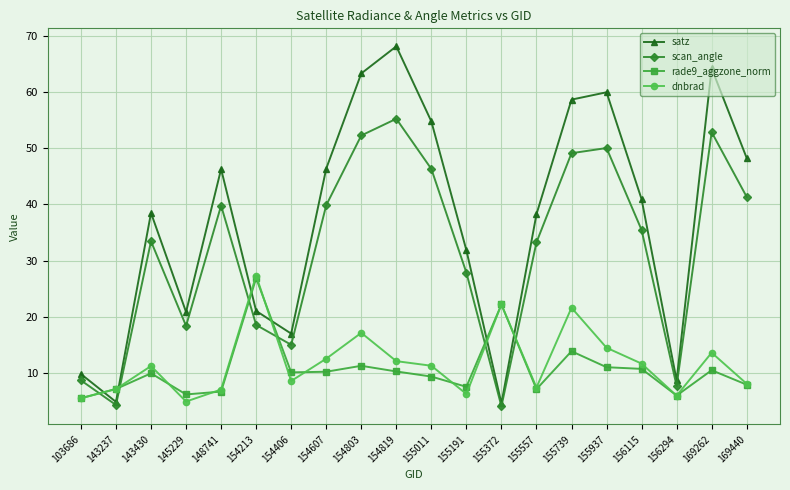

How many lines are shown in the chart?

4